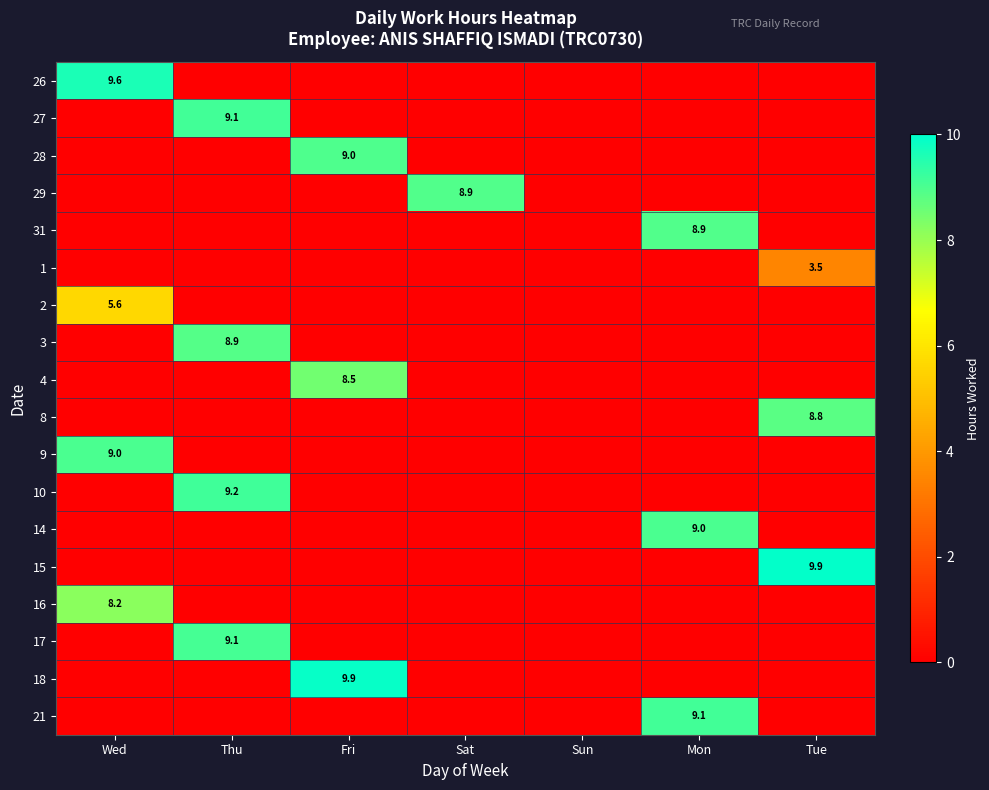

Is the value of 10 at Fri greater than the value of 21 at Tue?

No